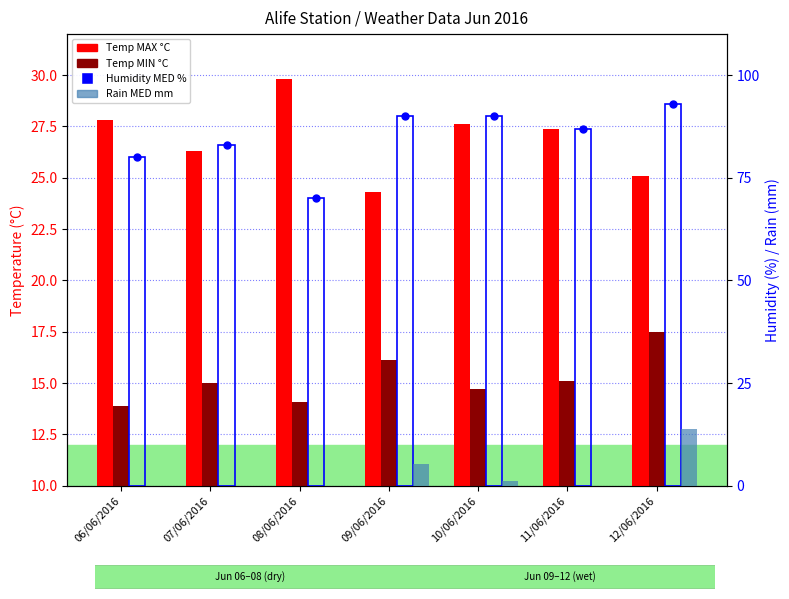

Which series has the largest total across all categories?

Humidity MED %